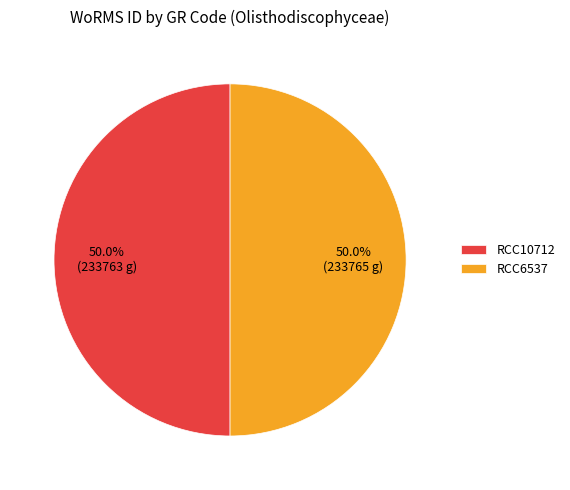

How many segments does this pie chart have?

2